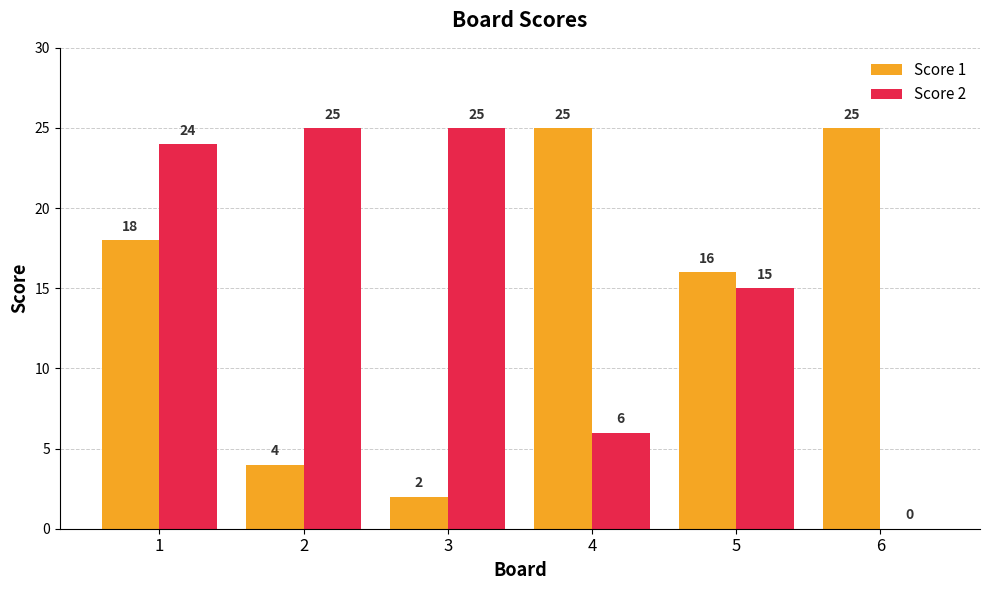

Where is Score 2 nearest to the value 12?

5